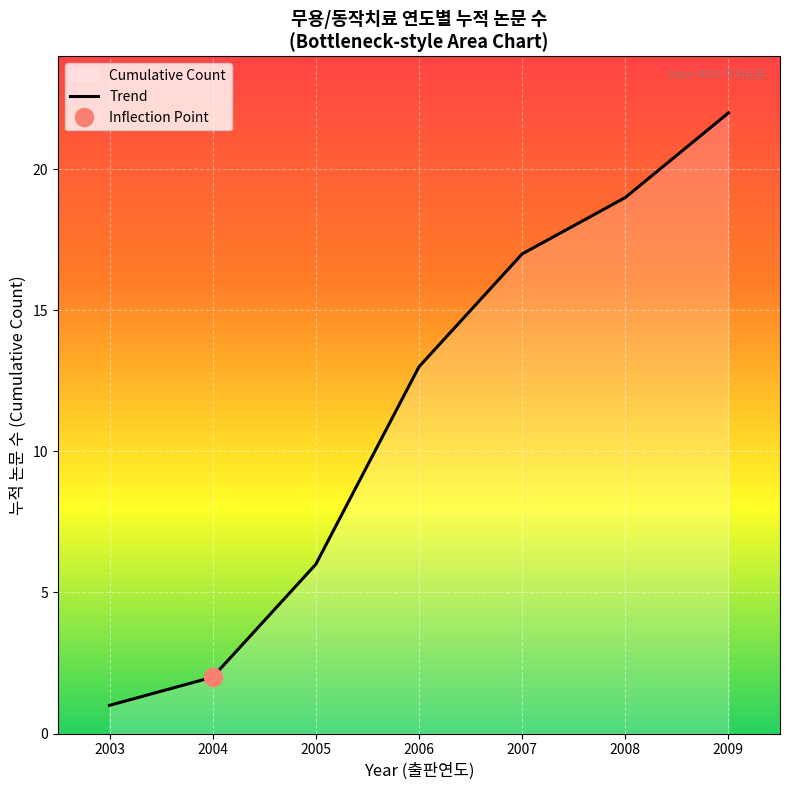

The value of Trend at 2003 is 1. True or false?

True